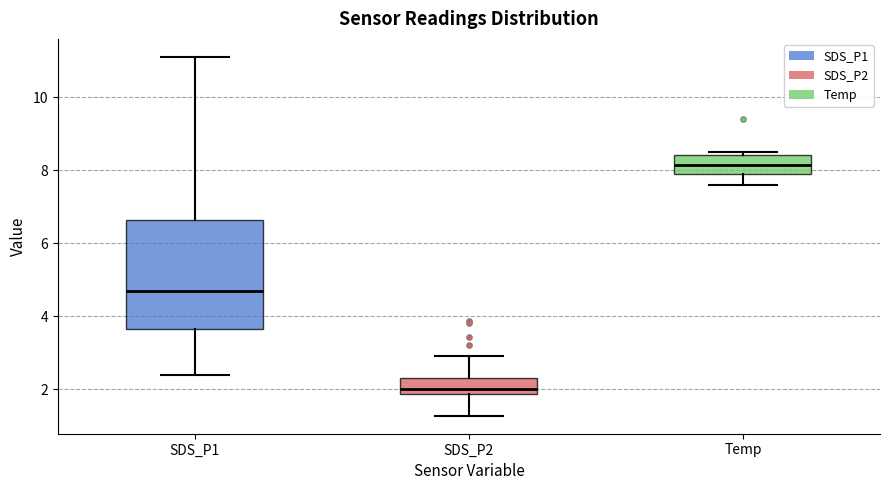

Reading left to right, read every box against the y-axis: the position of its median line, the range the box covers, and the ends of its whiskers. The values are not printed on the chart, so give them approximately, as read against the axis.

SDS_P1: median 4.8, box 3.6 to 6.6, whiskers 2.4 to 11.2
SDS_P2: median 2.0, box 1.8 to 2.4, whiskers 1.2 to 3.0
Temp: median 8.2, box 8.0 to 8.4, whiskers 7.6 to 8.6